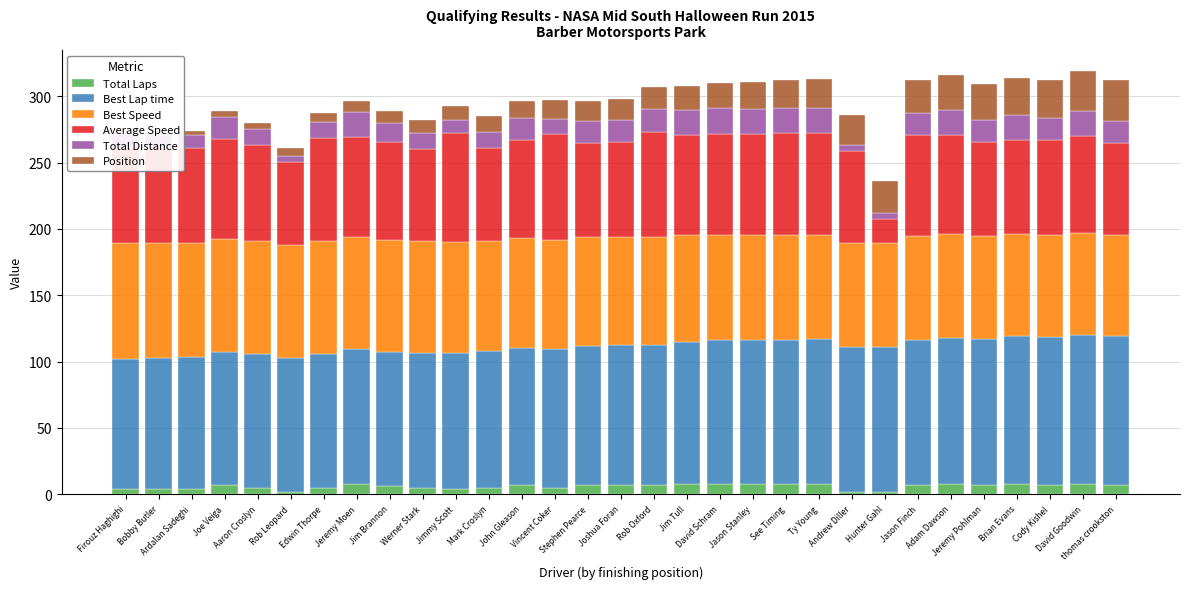

What is the label of the 22nd bar from the right?

Werner Stark